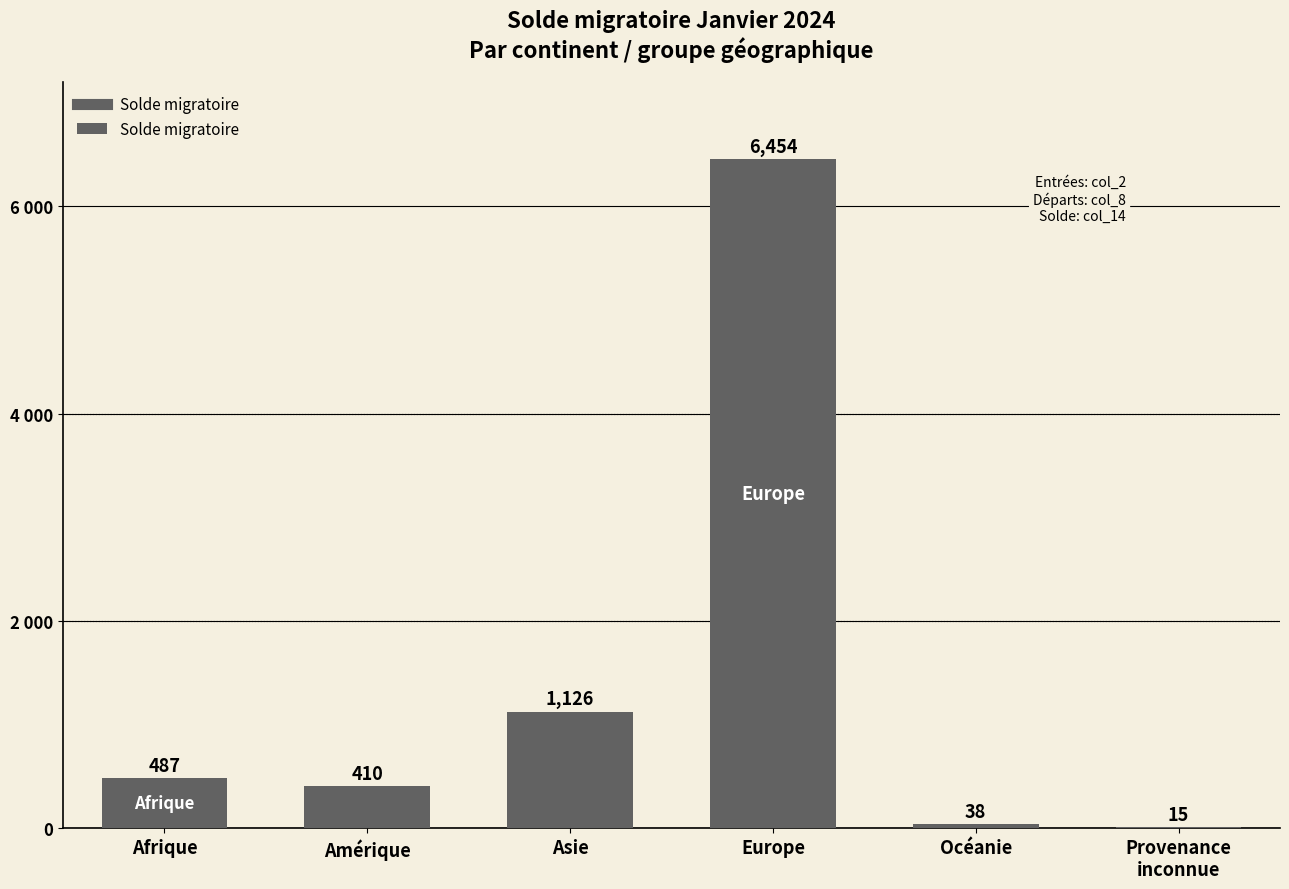

Where does the data first go above 487?

Asie